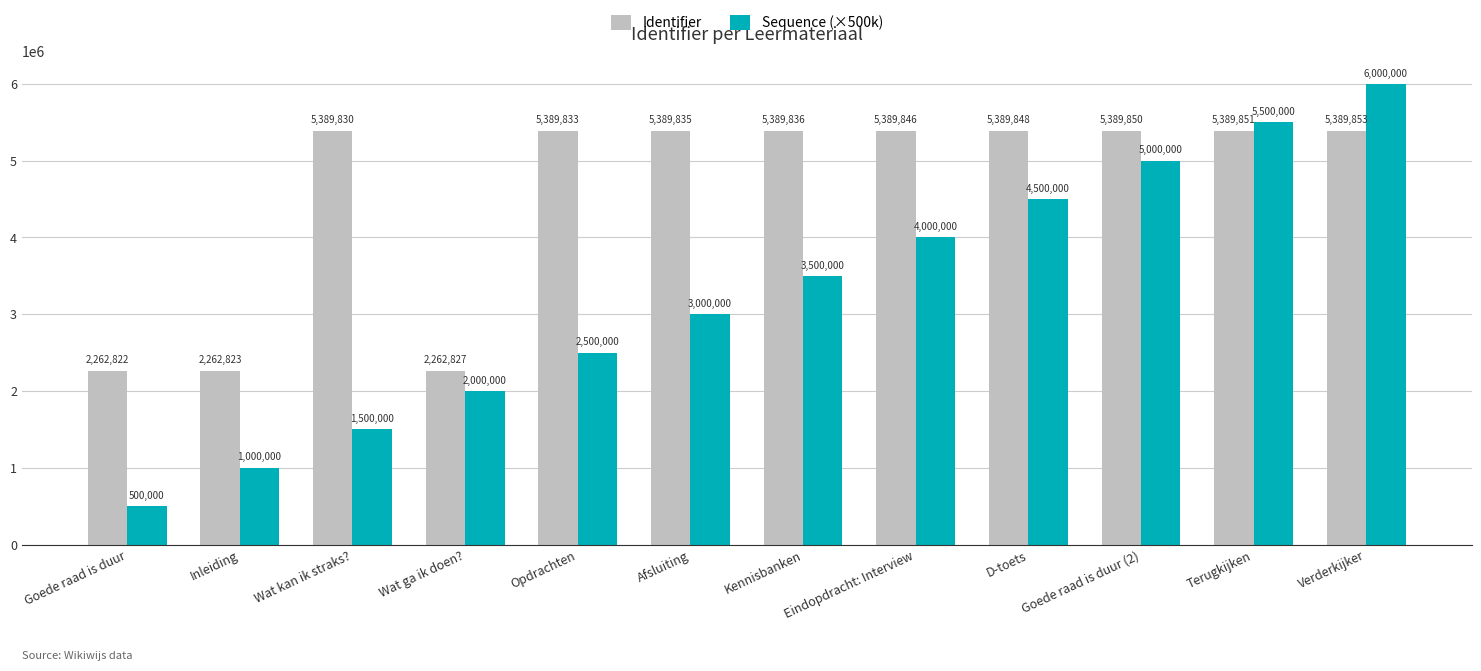

Rank the categories by Sequence (×500k) value from lowest to highest.

Goede raad is duur, Inleiding, Wat kan ik straks?, Wat ga ik doen?, Opdrachten, Afsluiting, Kennisbanken, Eindopdracht: Interview, D-toets, Goede raad is duur (2), Terugkijken, Verderkijker